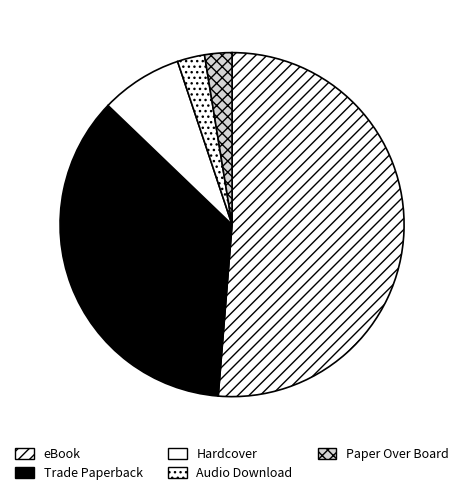

Count the number of slices in the pie.

5